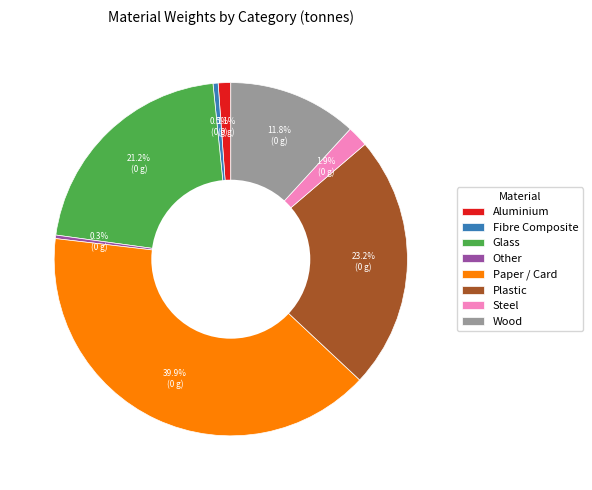

What percentage do Steel and Wood together represent?

13.7%